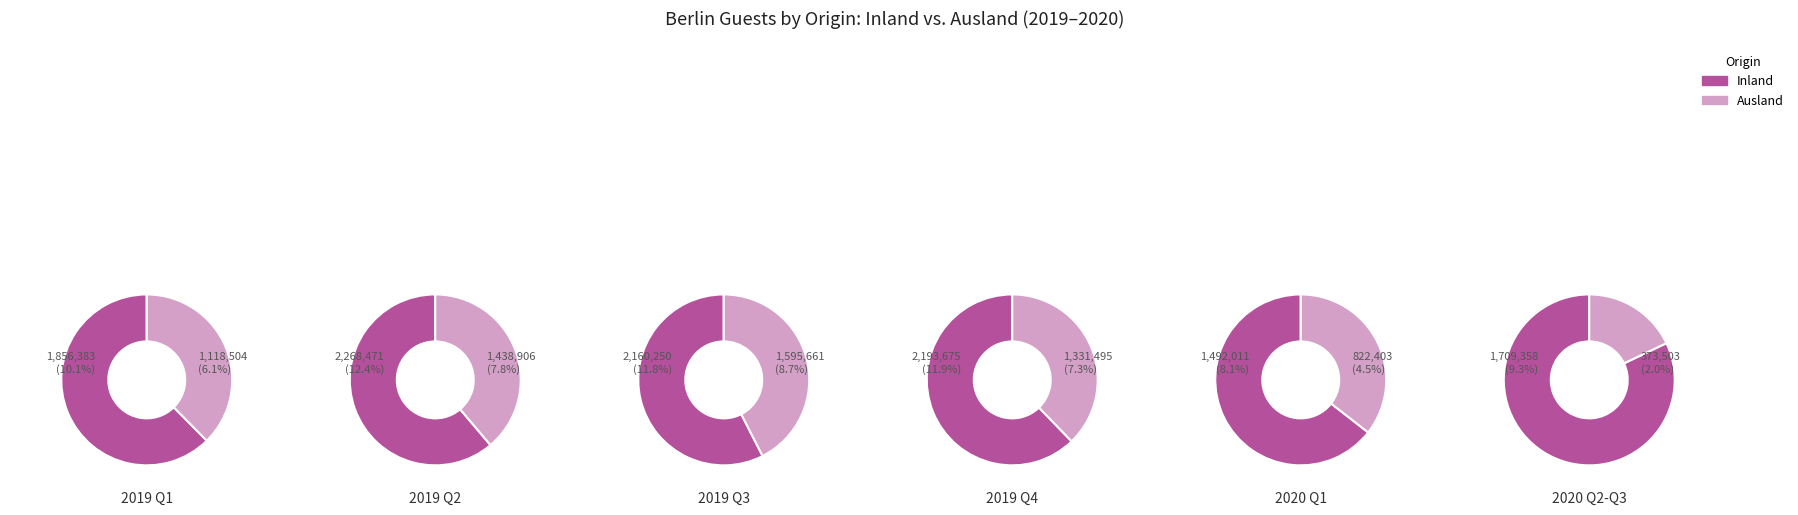

The M-2020 slice represents 2% of the pie. True or false?

True